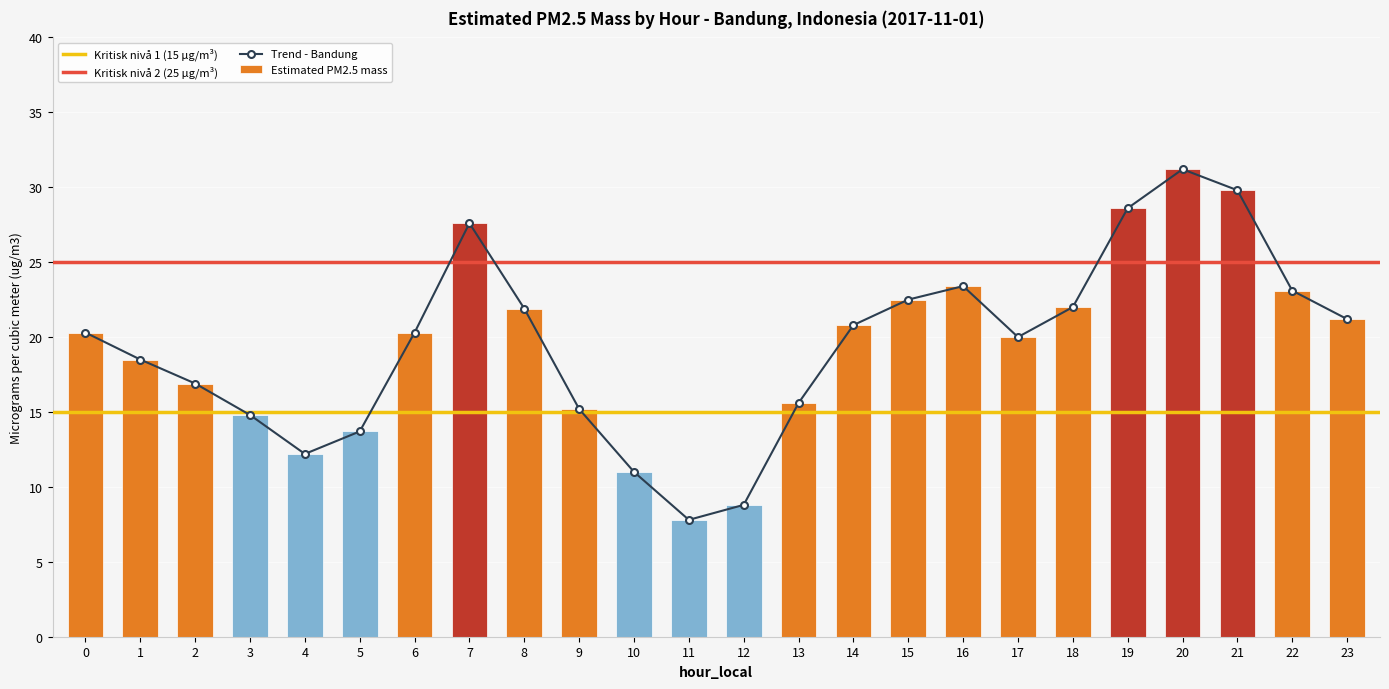

Which label corresponds to the smallest value in the chart?

11